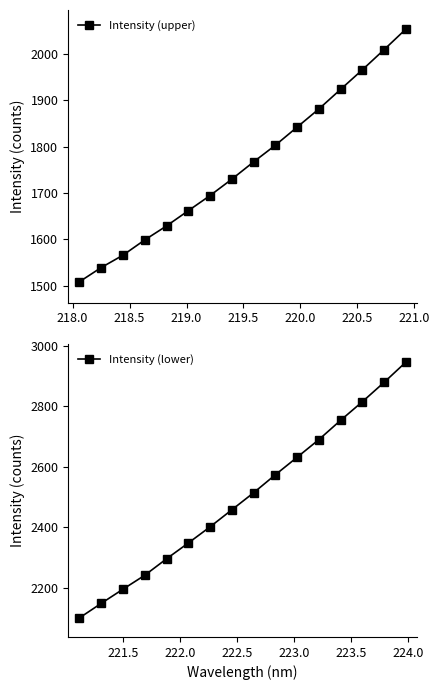

True or false: Intensity (upper) has more than 0 points higher than both neighbors.

False